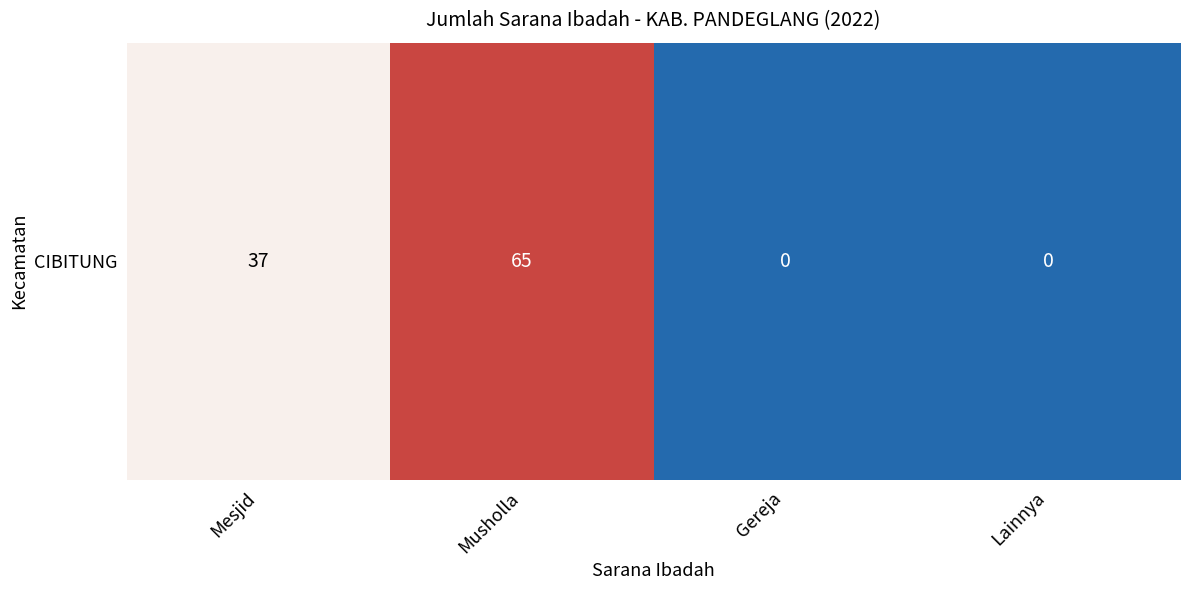

Reading right to left, what are all the values shown in this chart?

0	0	65	37